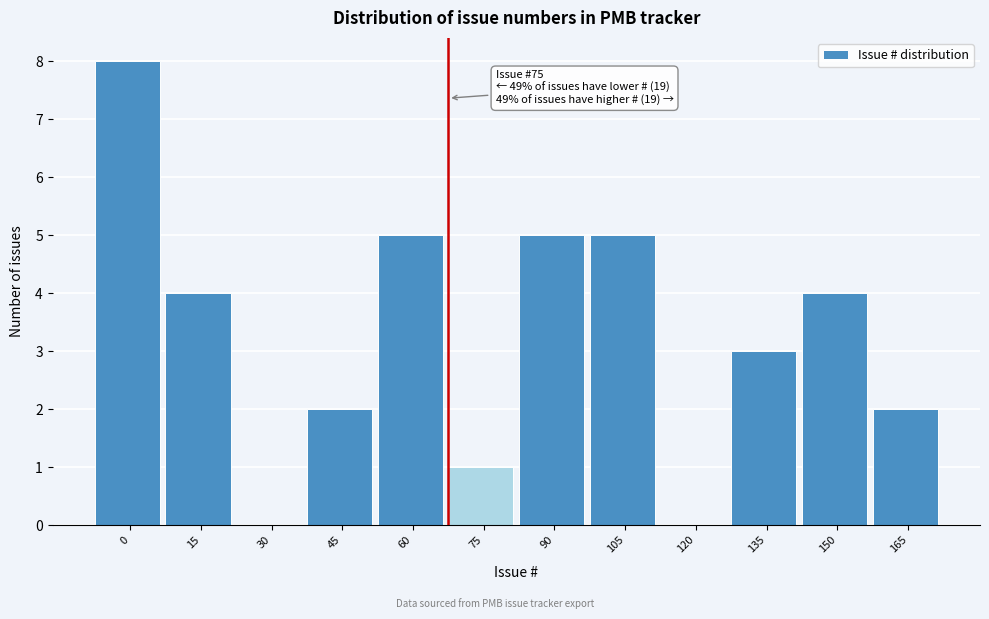

Reading left to right, list all the values displayed in this chart.

0=8	15=4	30=0	45=2	60=5	75=1	90=5	105=5	120=0	135=3	150=4	165=2